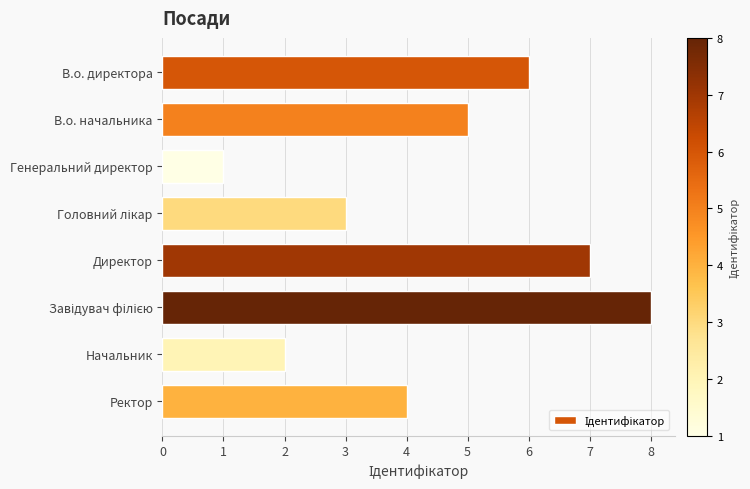

What is the label of the 4th bar from the bottom?

Директор